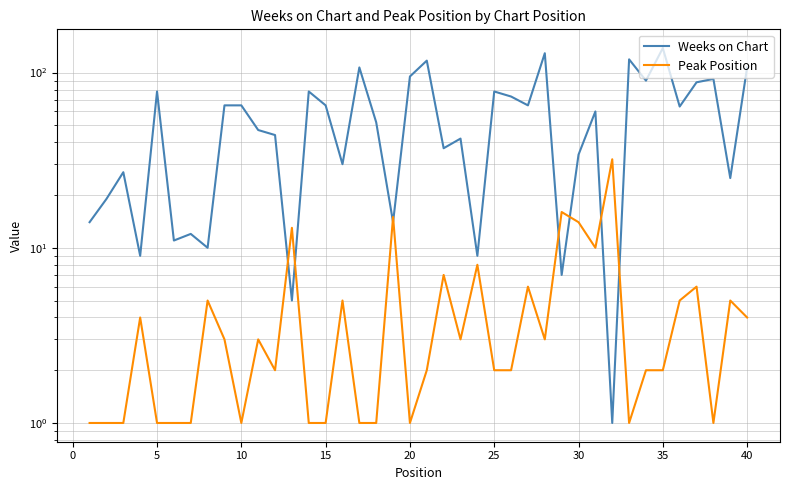

Rank the series by their maximum value, from highest to lowest.

Weeks on Chart, Peak Position